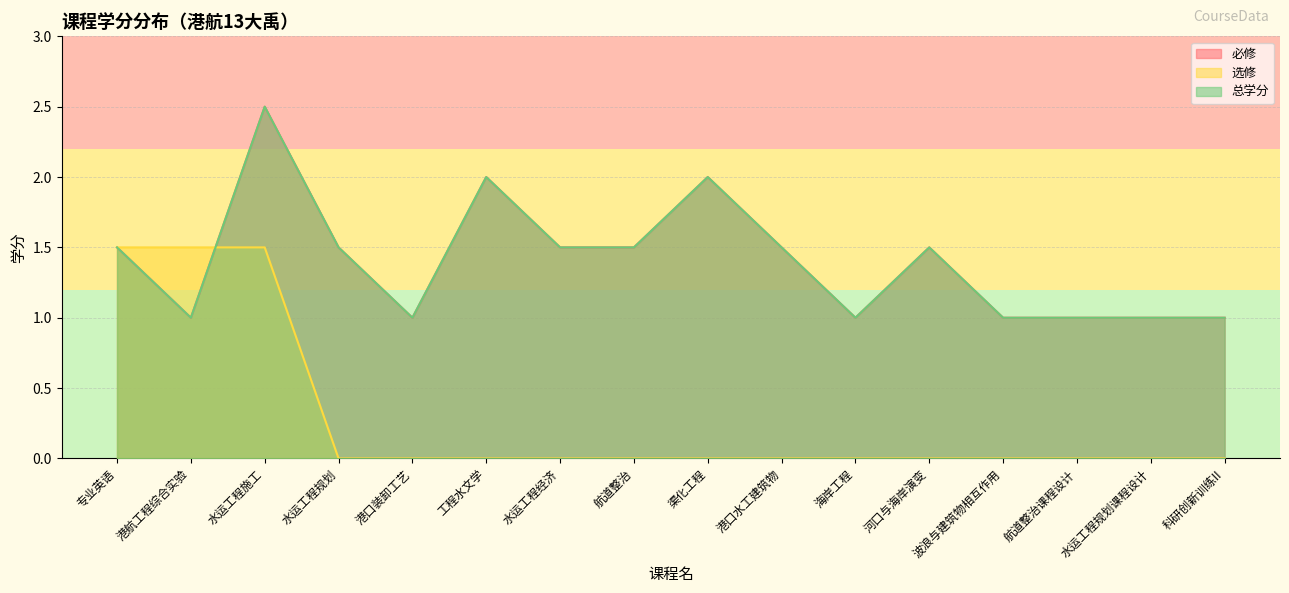

Is the value of 必修 at 水运工程规划 greater than the value of 选修 at 科研创新训练II?

Yes